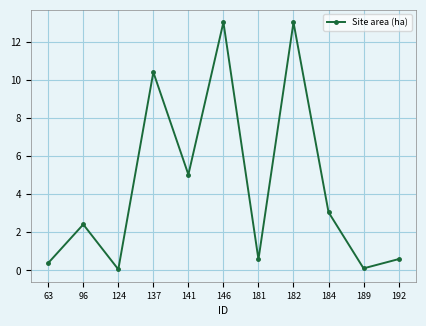

Reading left to right, what are all the values shown in this chart?

63=0.4	96=2.4	124=0.1	137=10.4	141=5.0	146=13.0	181=0.6	182=13.0	184=3.1	189=0.1	192=0.6